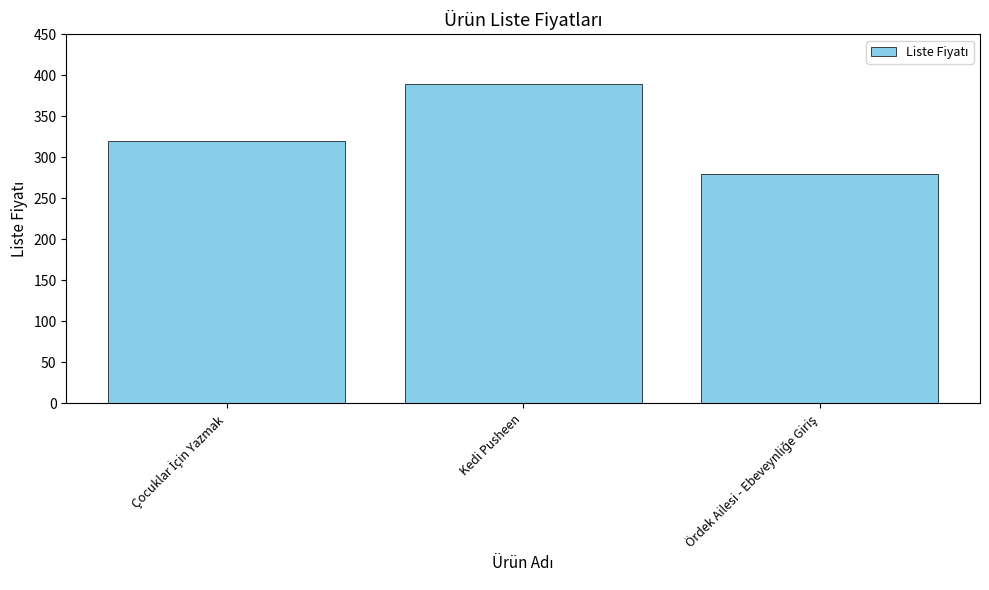

What is the smallest value displayed?

280